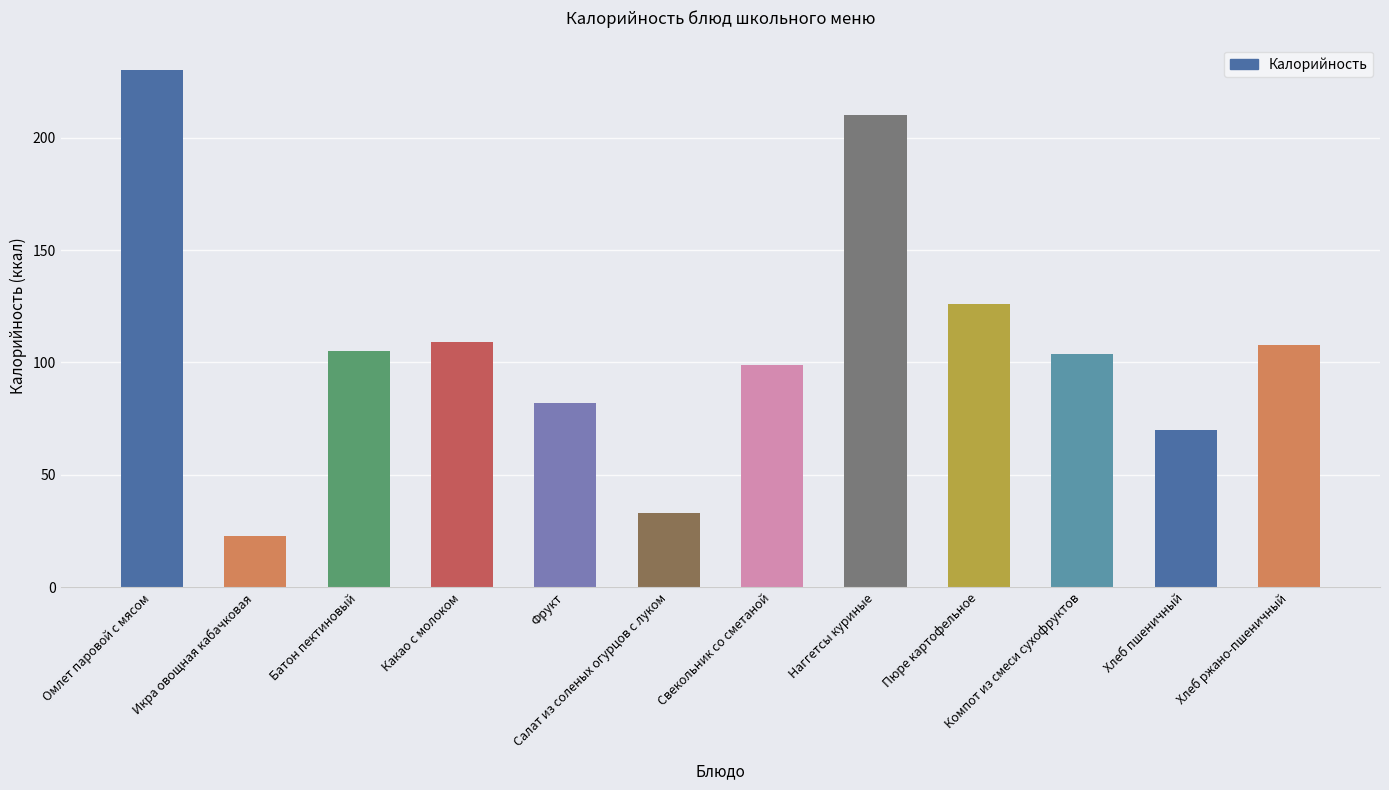

Is it true that the value at Омлет паровой с мясом is 124?

False